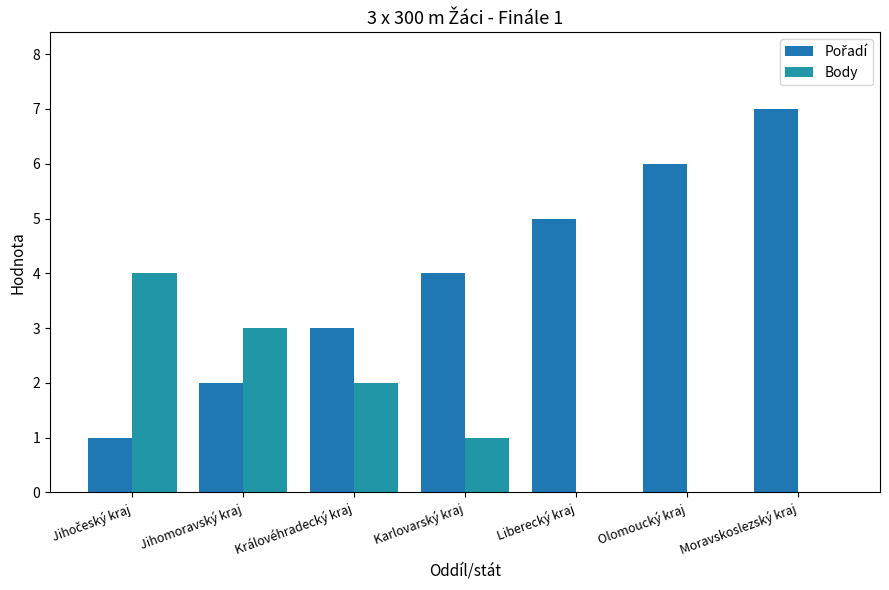

Does the chart contain stacked bars?

No